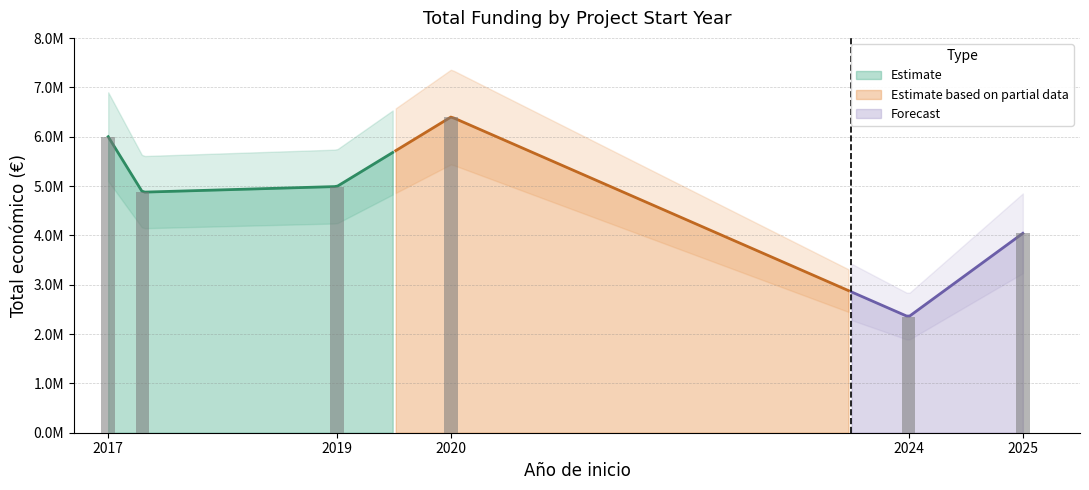

What is the smallest value displayed?

2348280